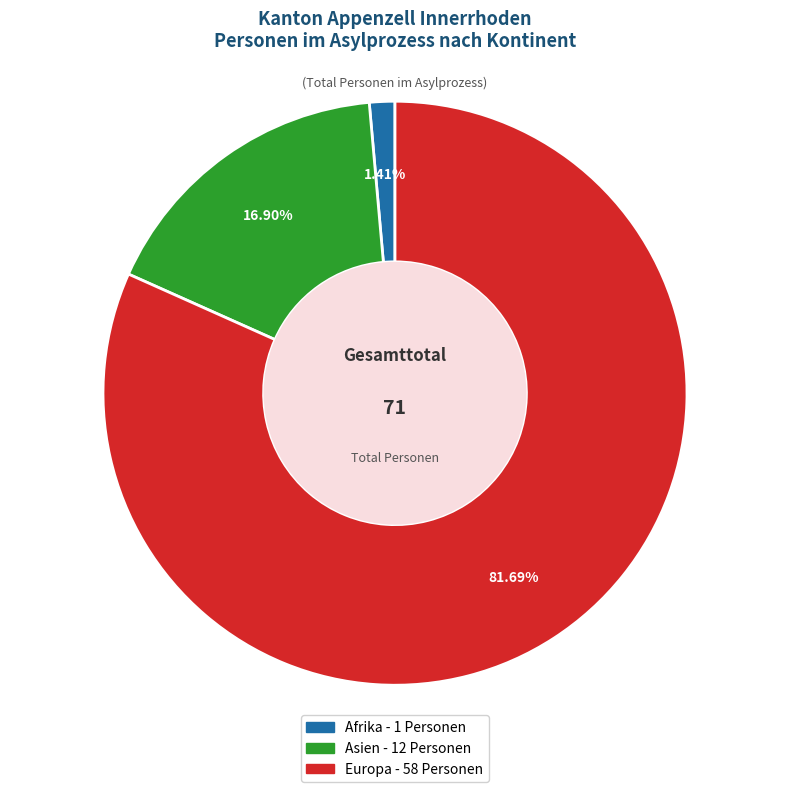

Which slice is the largest?

Europa